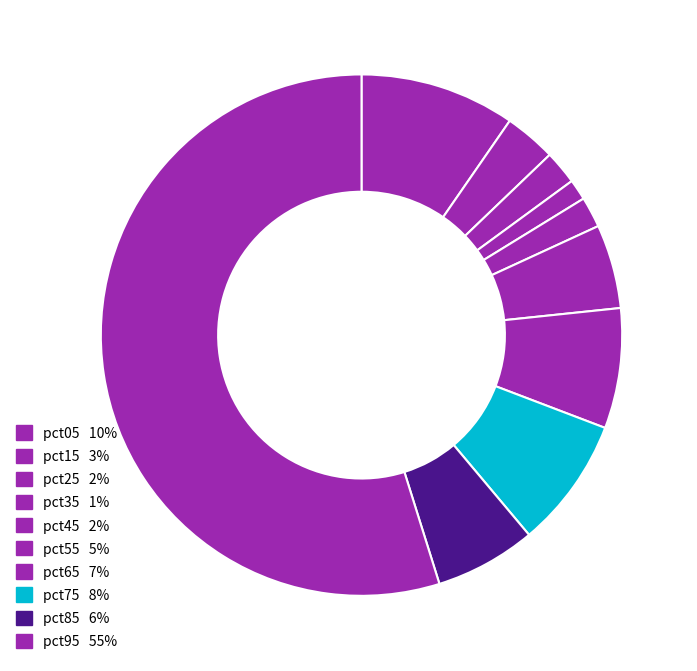

How many slices are in this pie chart?

10